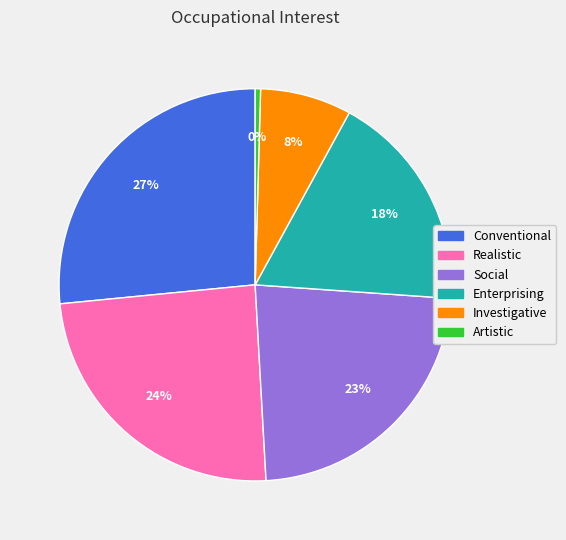

Is there a majority slice in this chart?

No